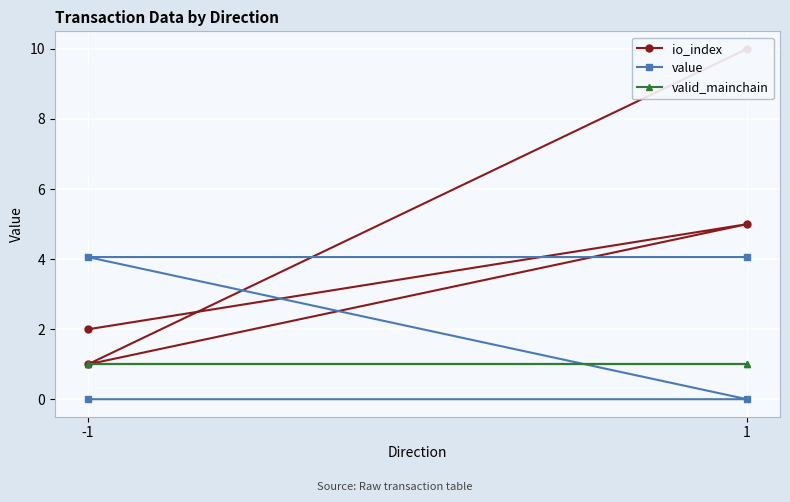

Where is valid_mainchain nearest to the value 1?

-1